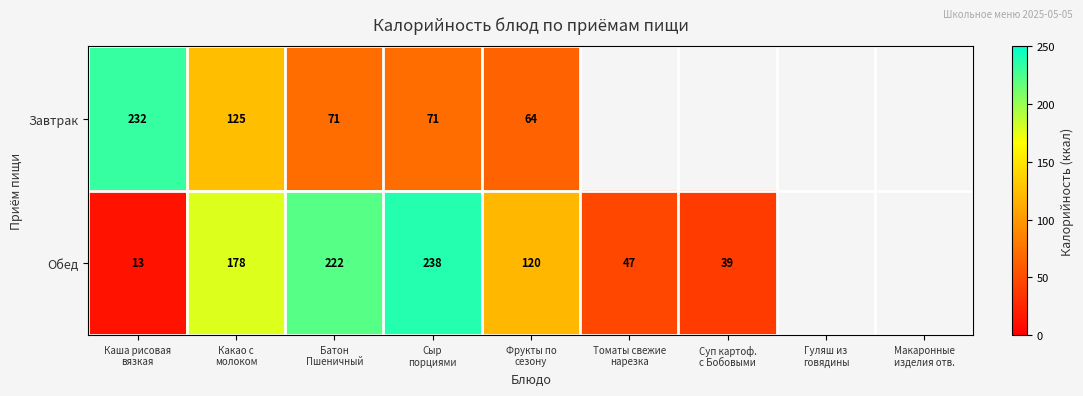

What is the greatest value displayed?

238.2